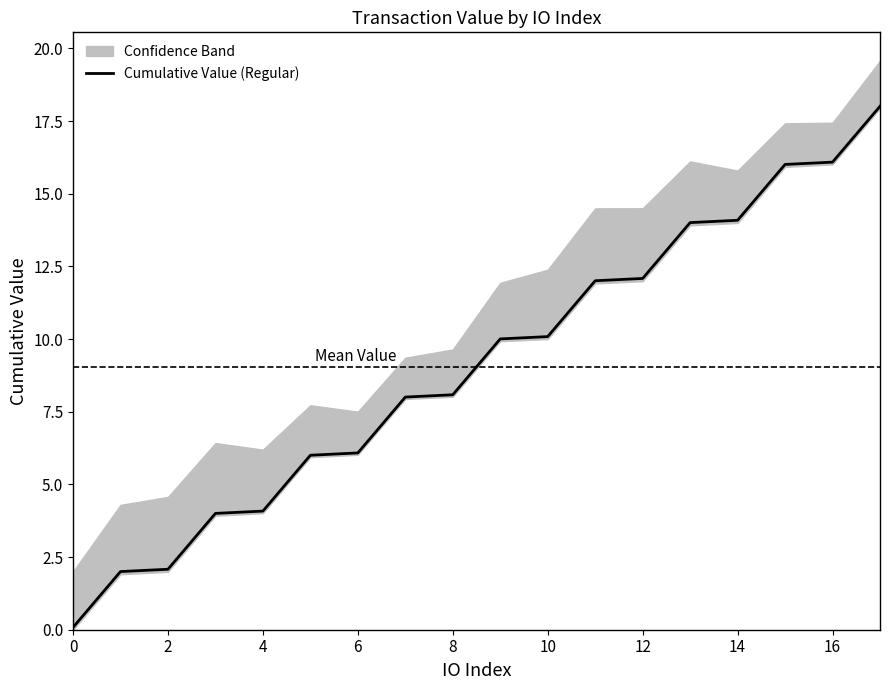

How many lines are shown in the chart?

1